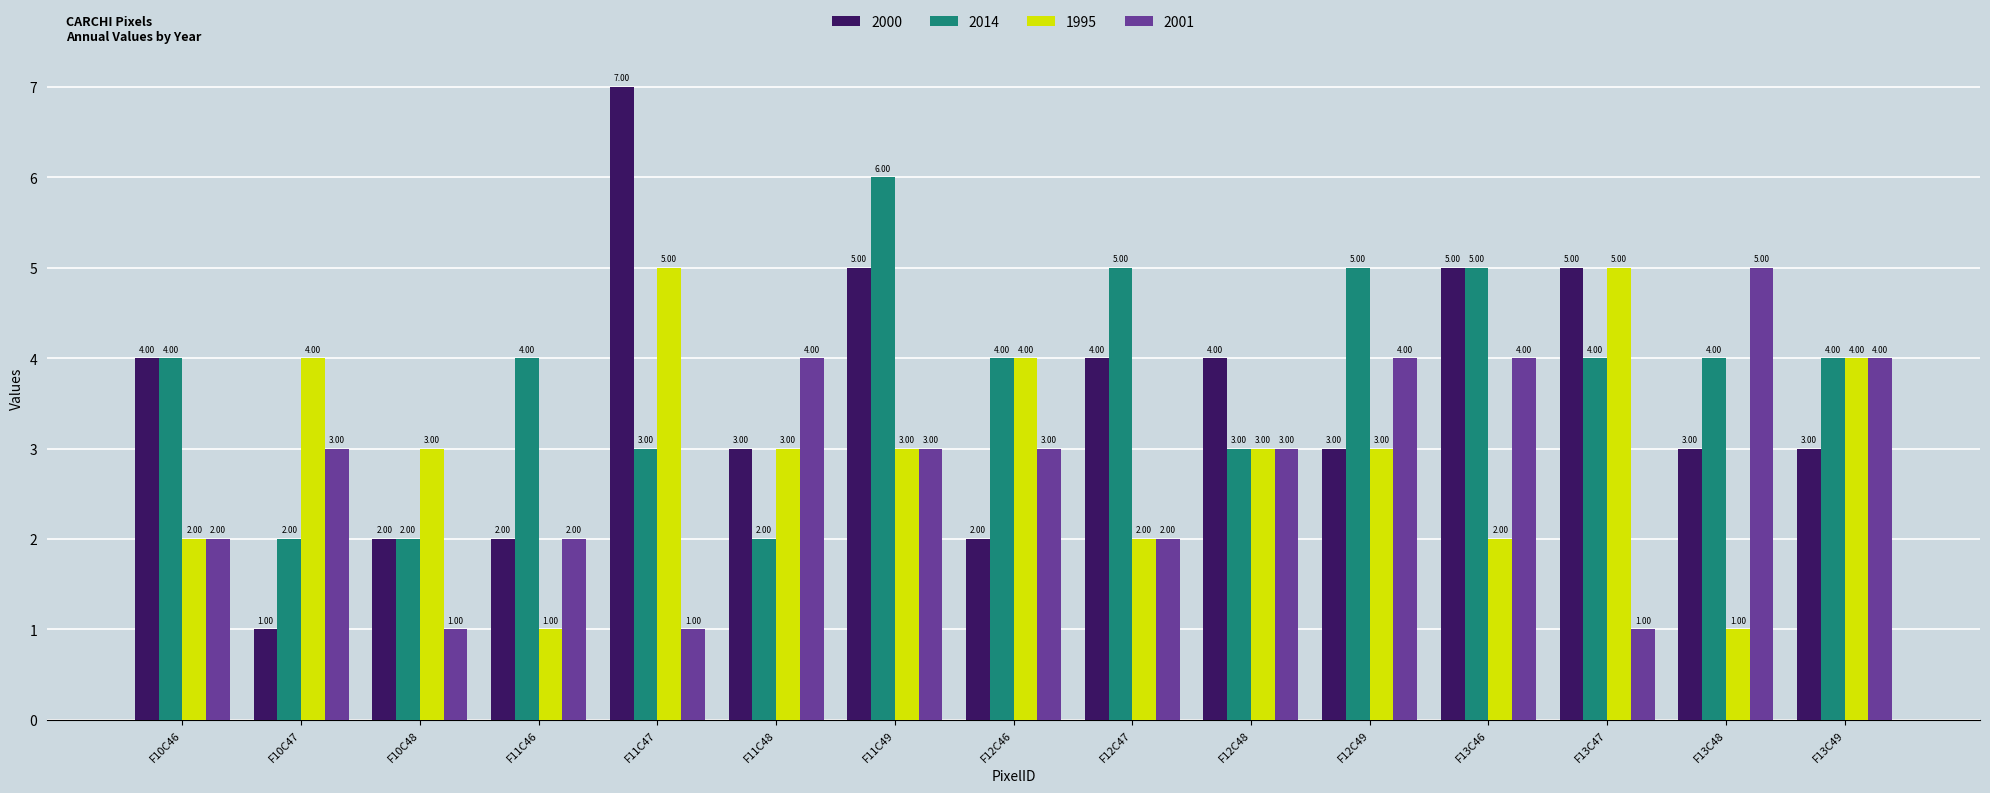

At which category is the sum across all series the highest?

F11C49